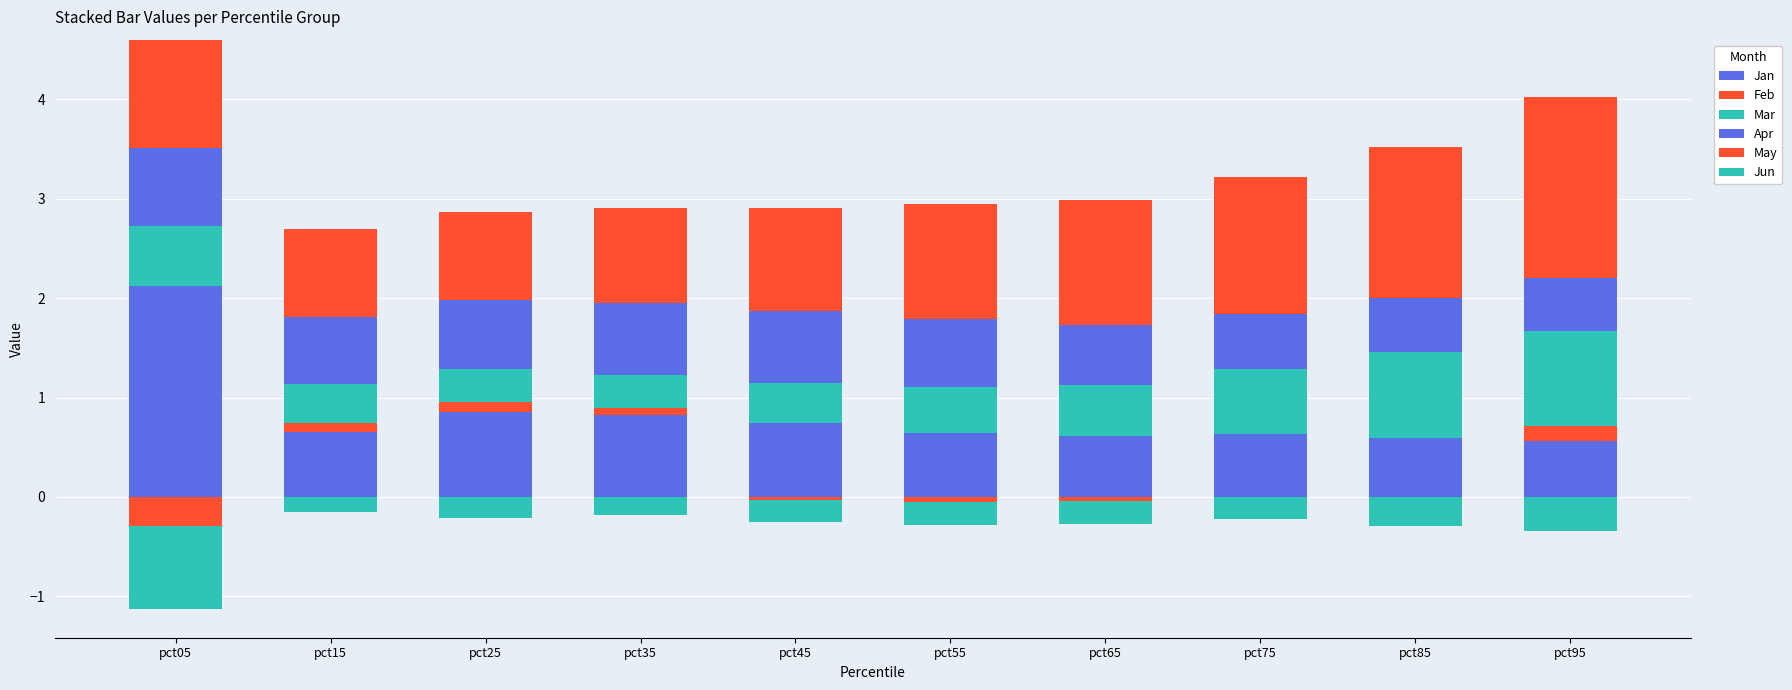

How many values in Feb are above zero?

6